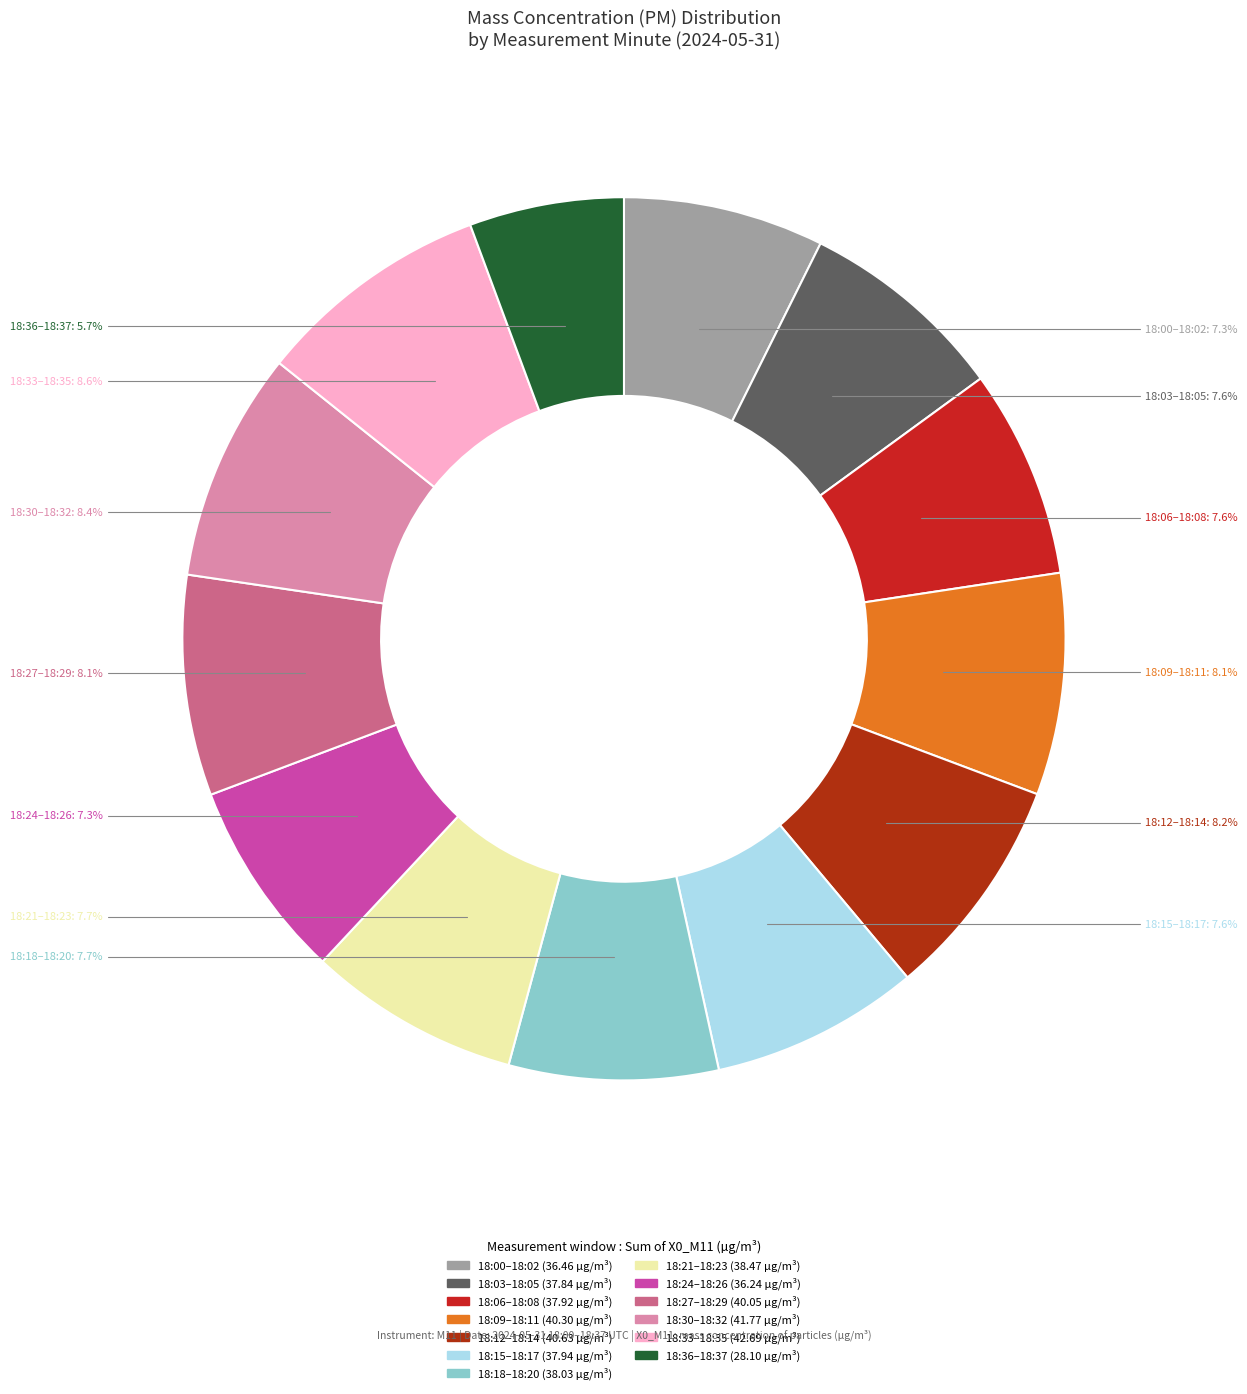

How many segments does this pie chart have?

13